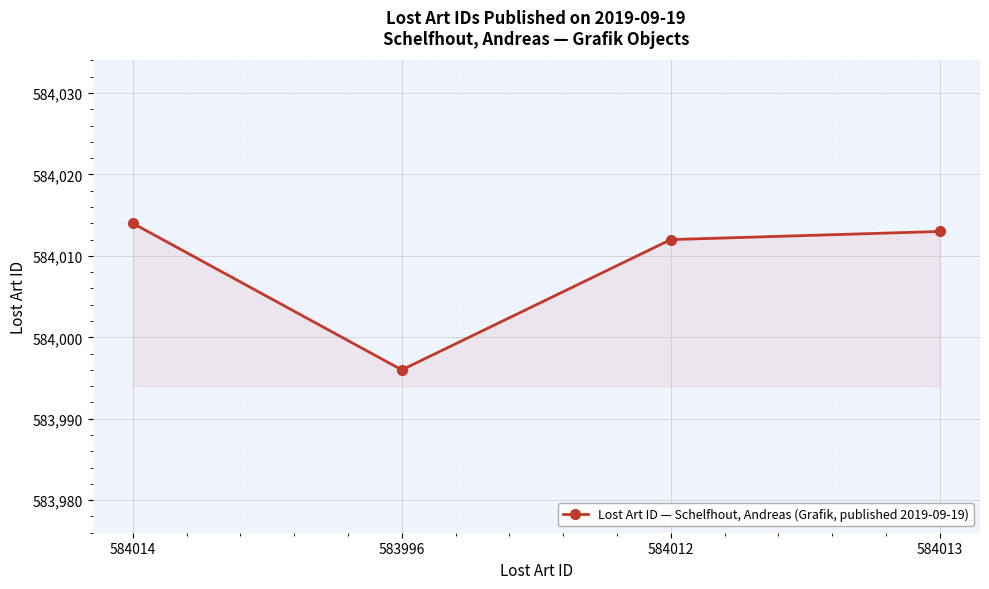

What is the change in value from 584014 to 584012?

-2